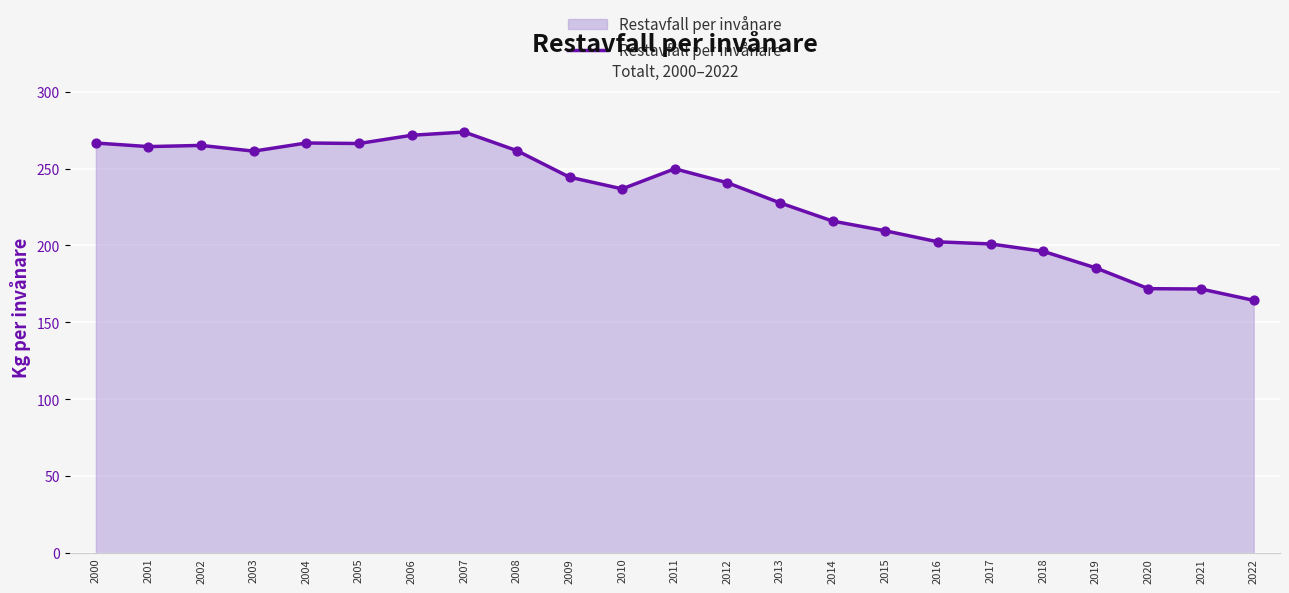

Between 2021 and 2022, which is larger?

2021